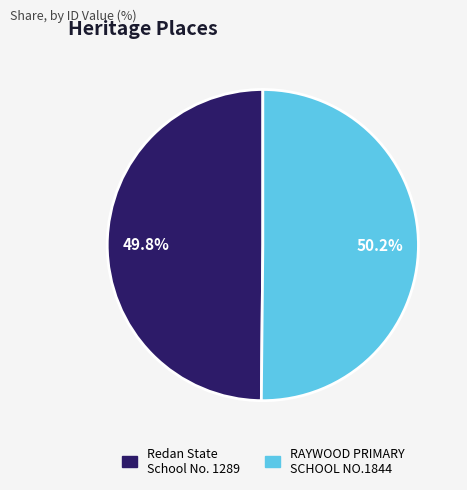

What percentage is NOT represented by Redan State School No. 1289?

50.2%